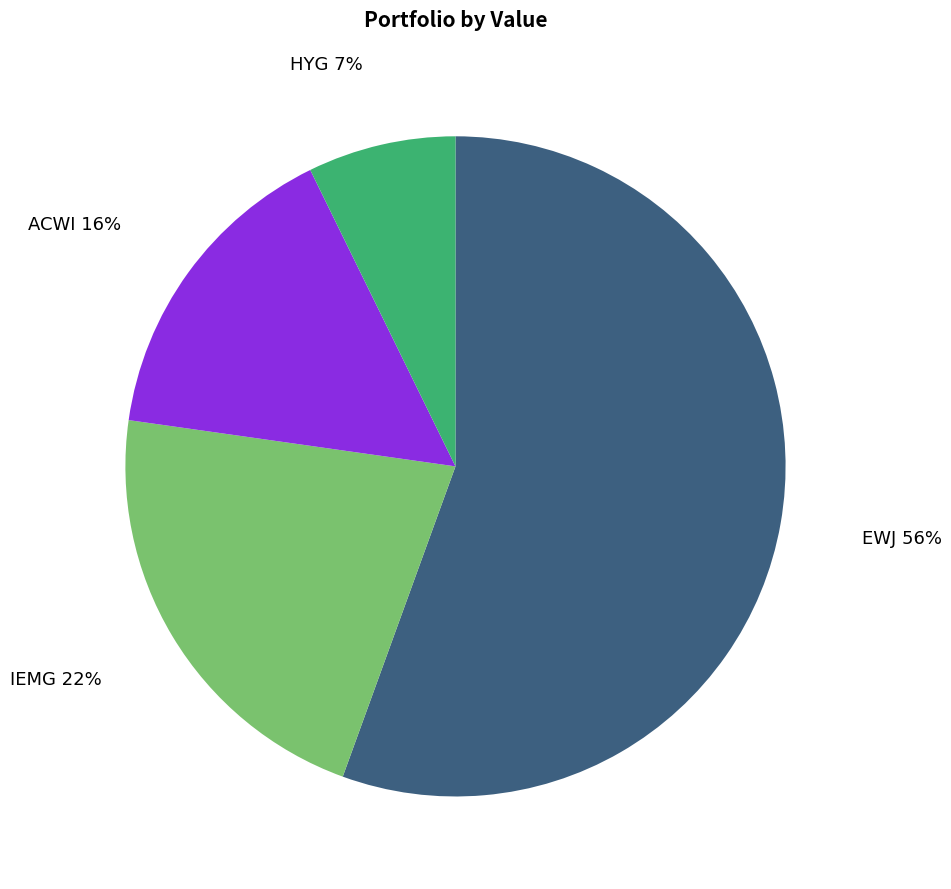

To the nearest percent, what is the average slice percentage?

25%